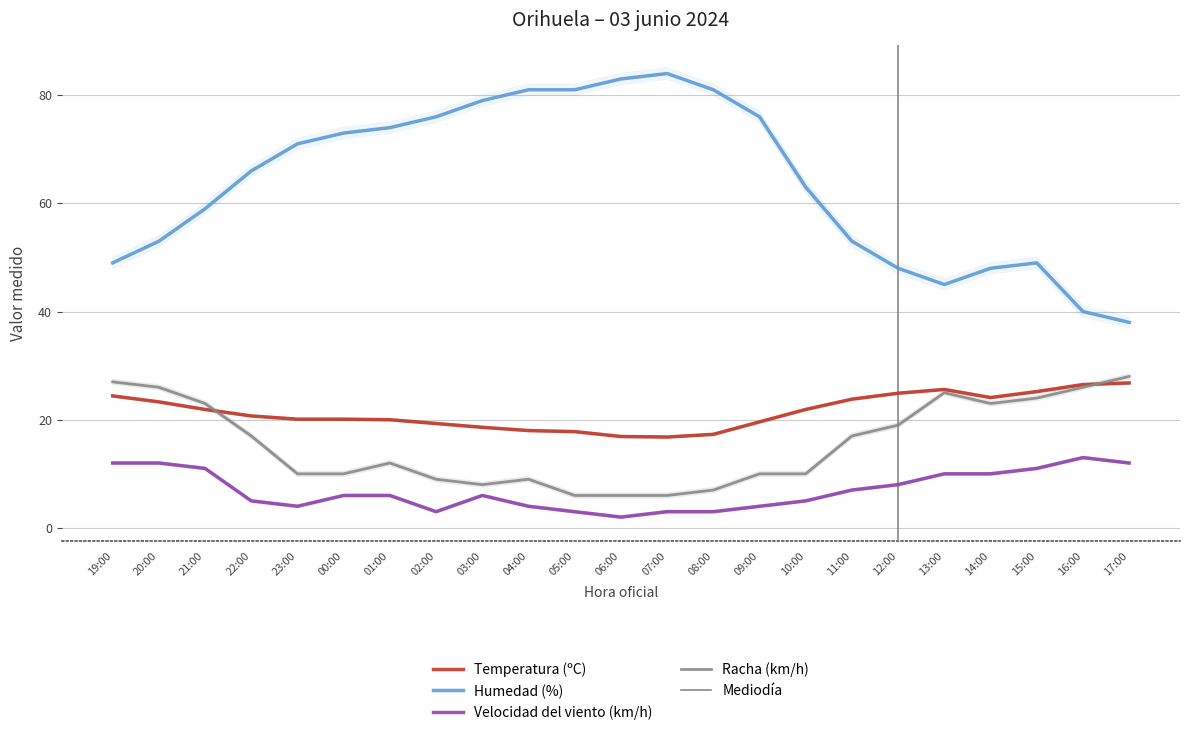

What is the difference between the highest and lowest values at 06:00?

81.1